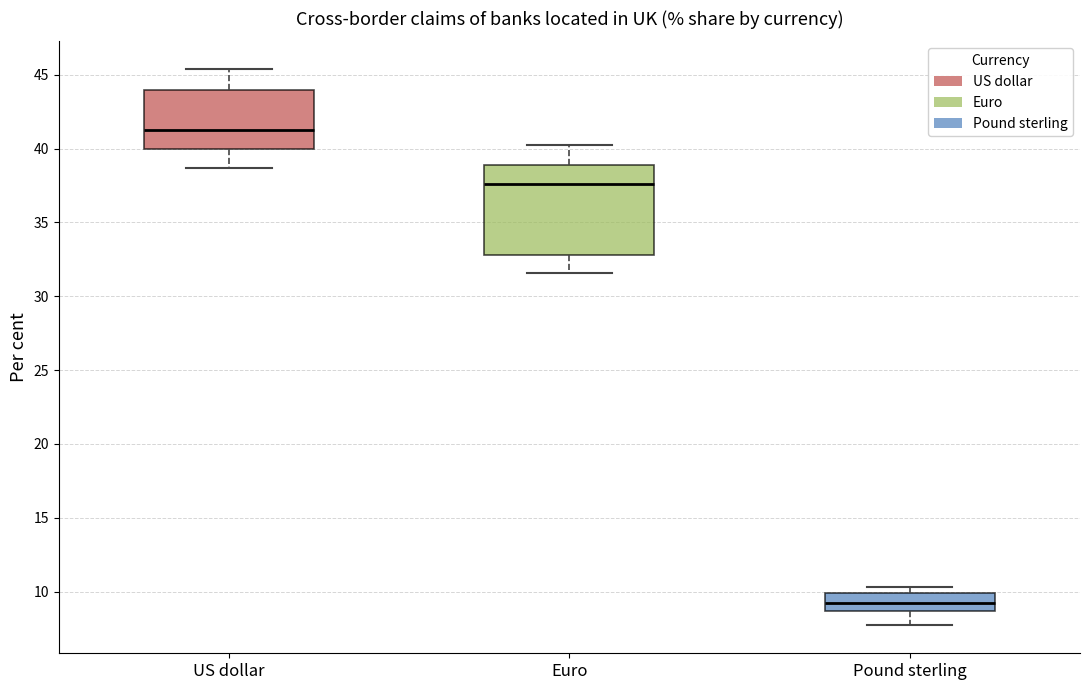

Which box is the tallest, from its lower edge to its upper edge?

Euro